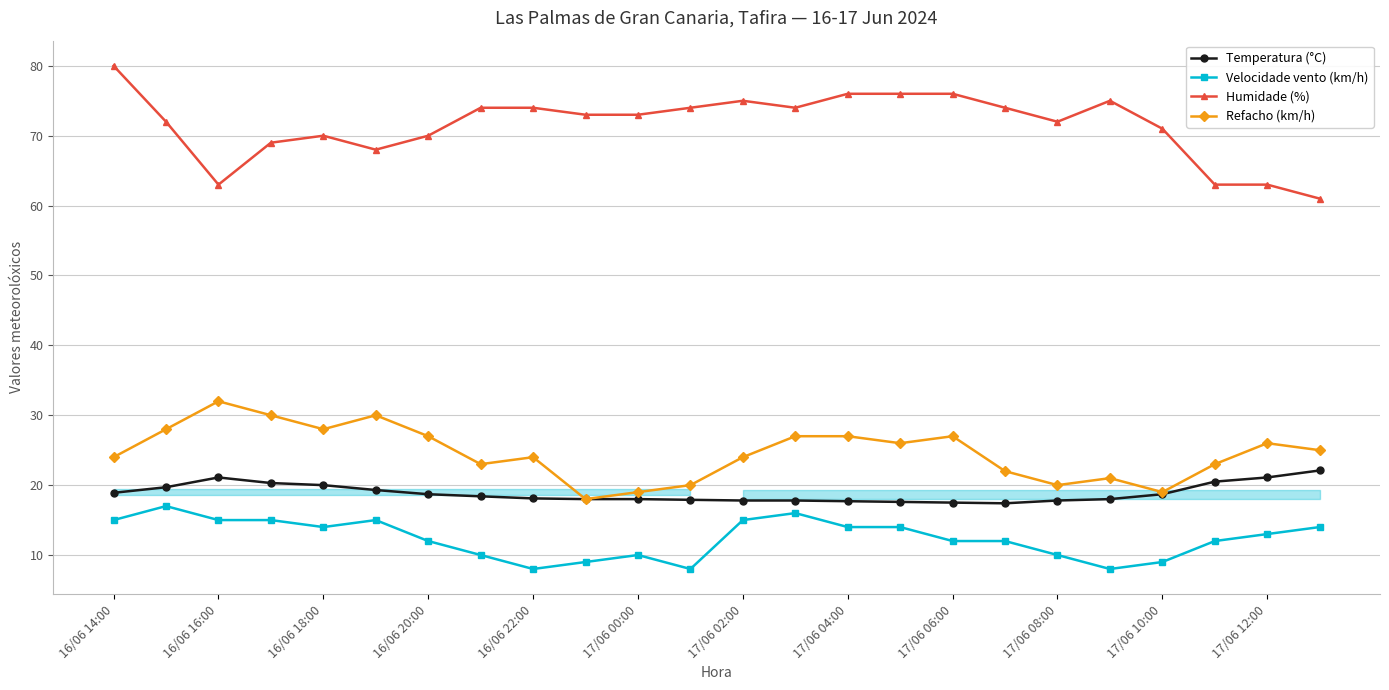

The value of Humidade (%) at 17/06 12:00 is 63.0. True or false?

True